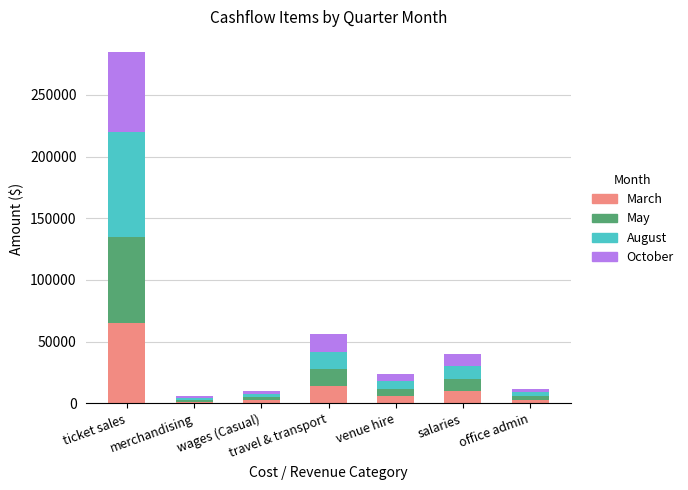

At which category is the sum across all series the highest?

ticket sales